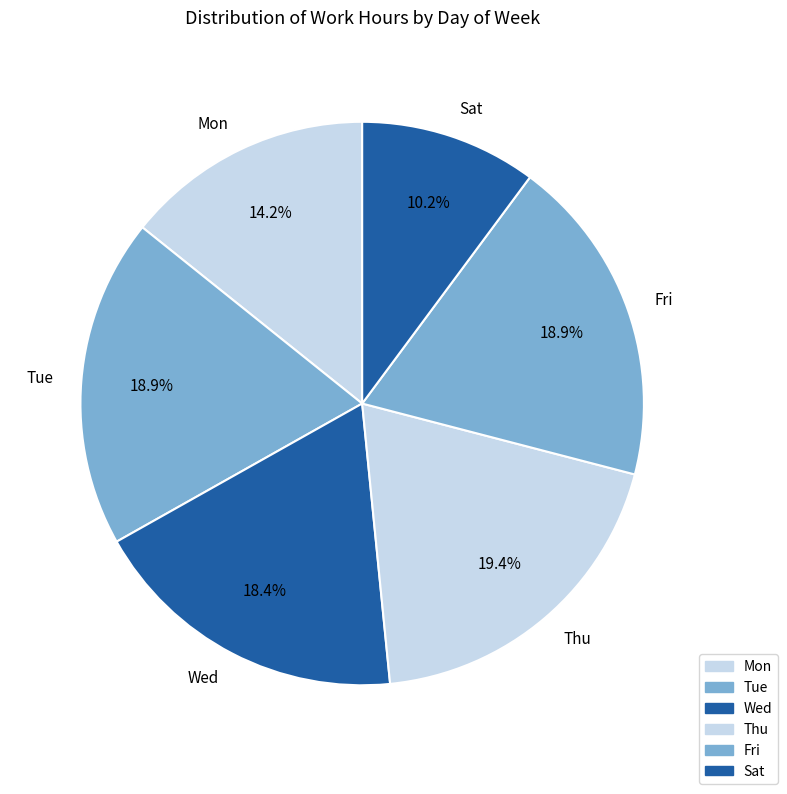

Which slice is the smallest?

Sat